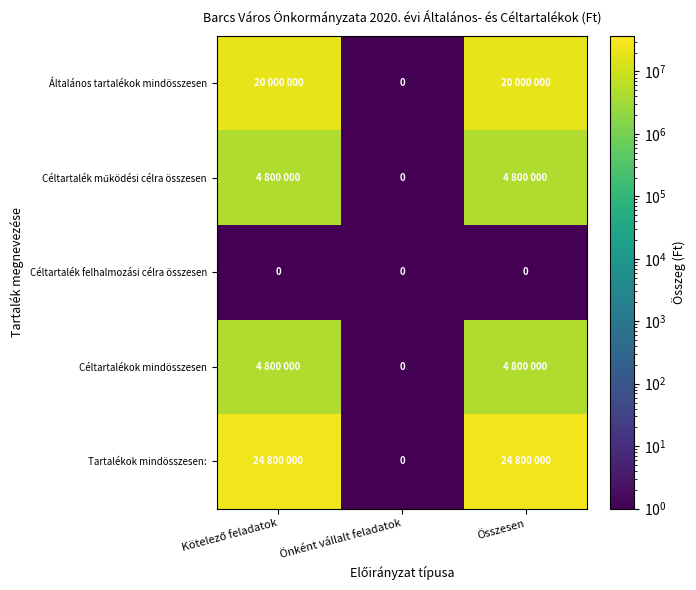

How many categories are shown in the chart?

3